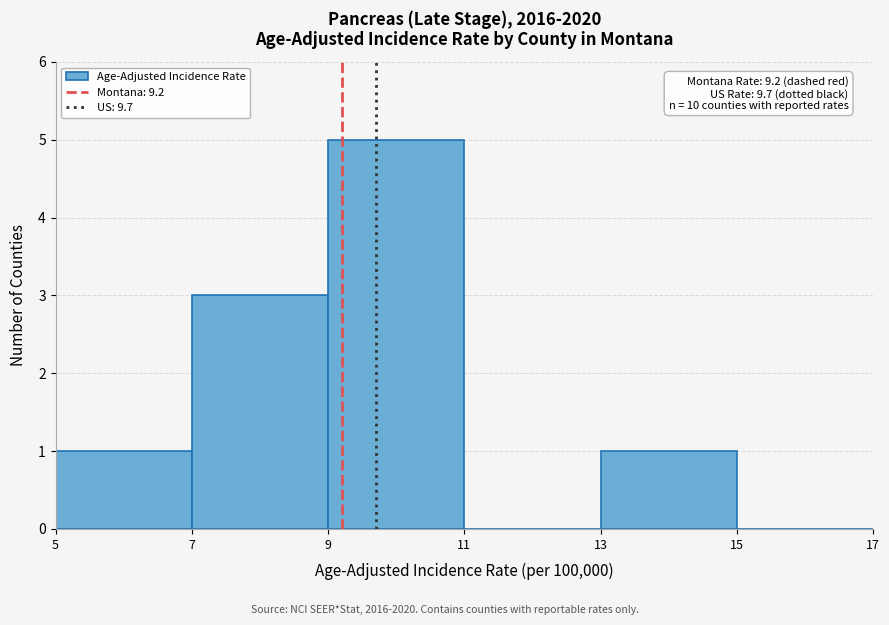

Which range on the x-axis has the tallest bar?

9 to 11